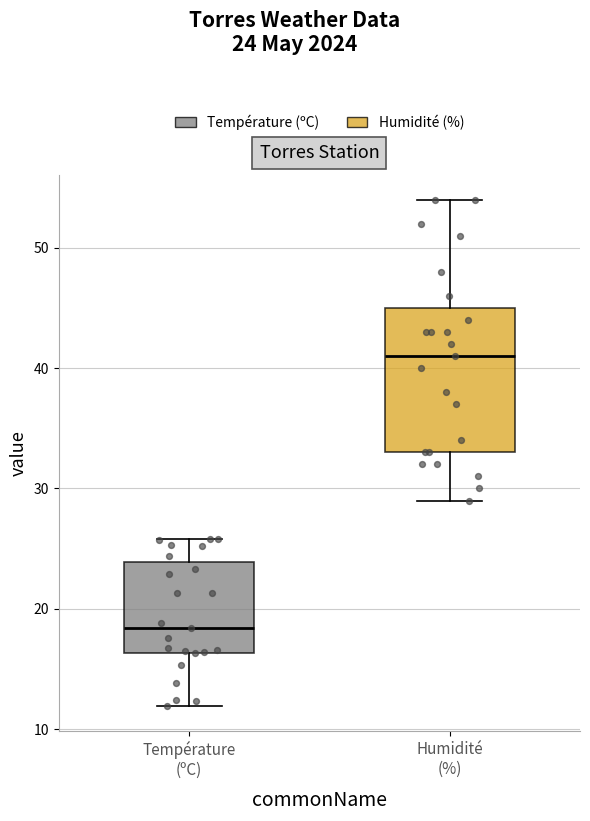

Reading left to right, transcribe this box plot: for each box, give where its median line is, the range the box spans, and where its two whiskers end, as read against the y-axis. The values are not printed on the chart, so give them approximately, as read against the axis.

Température (ºC): median 18, box 16 to 24, whiskers 12 to 26
Humidité (%): median 41, box 33 to 45, whiskers 29 to 54